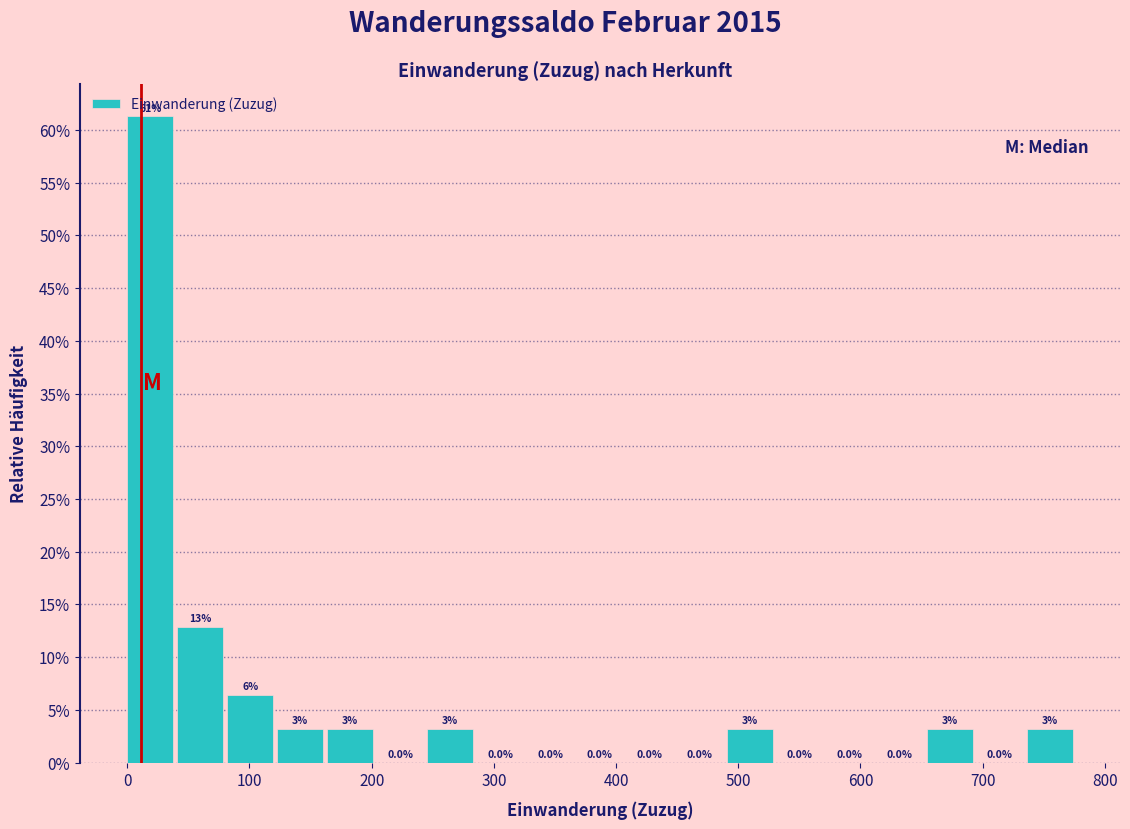

Which range on the x-axis has the tallest bar?

0 to 40